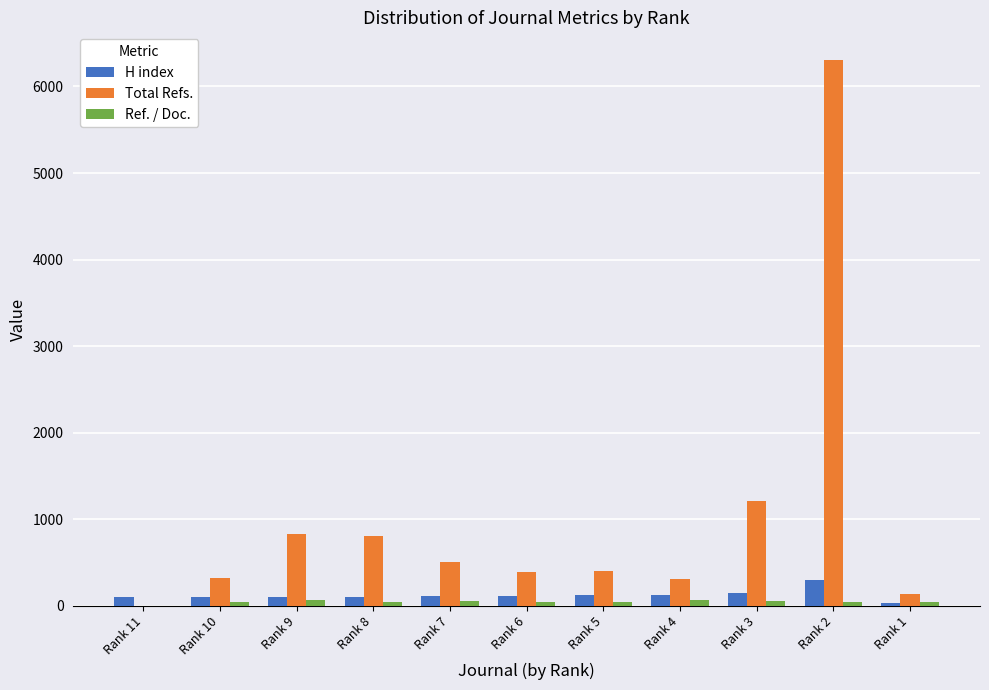

The value of Total Refs. at Rank 3 is 1213. True or false?

True